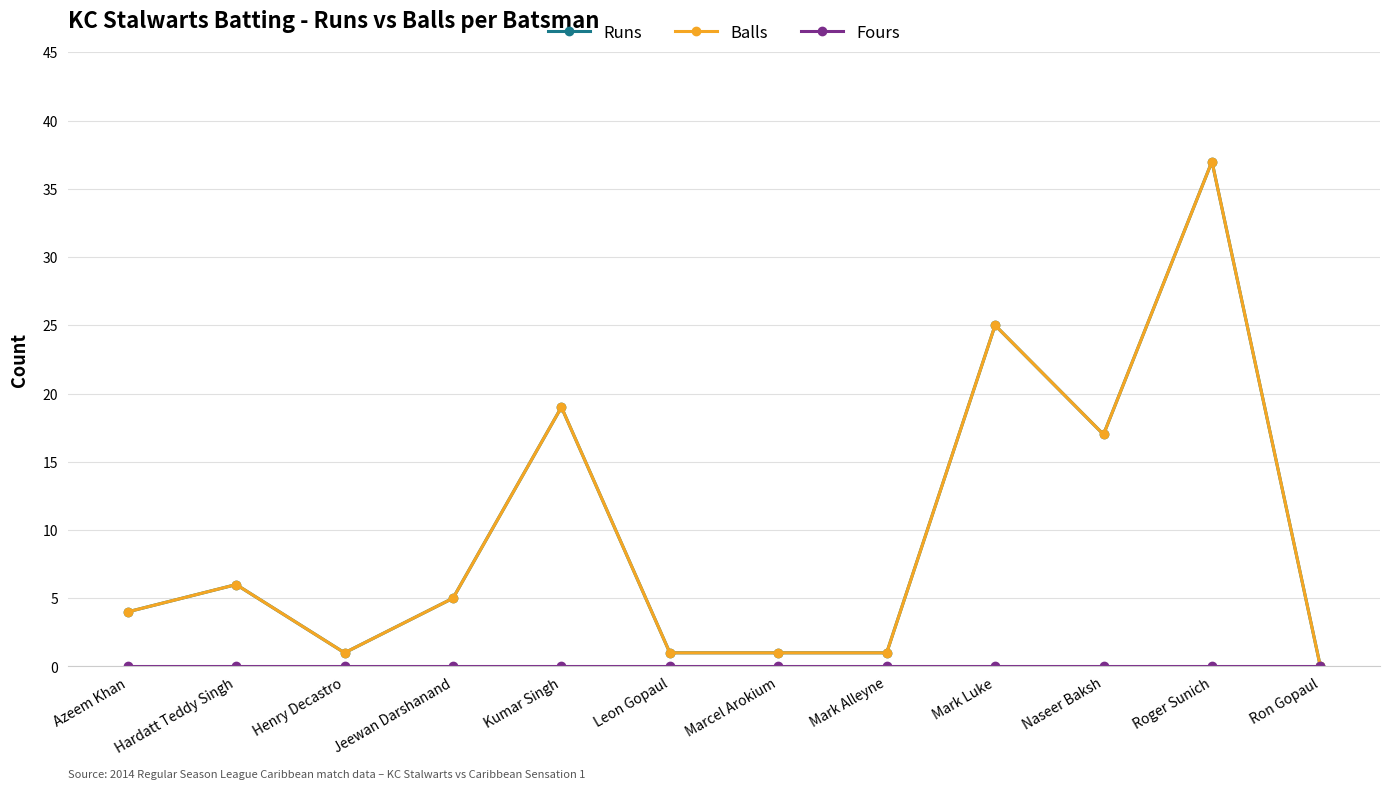

Which series has the widest spread of values?

Runs